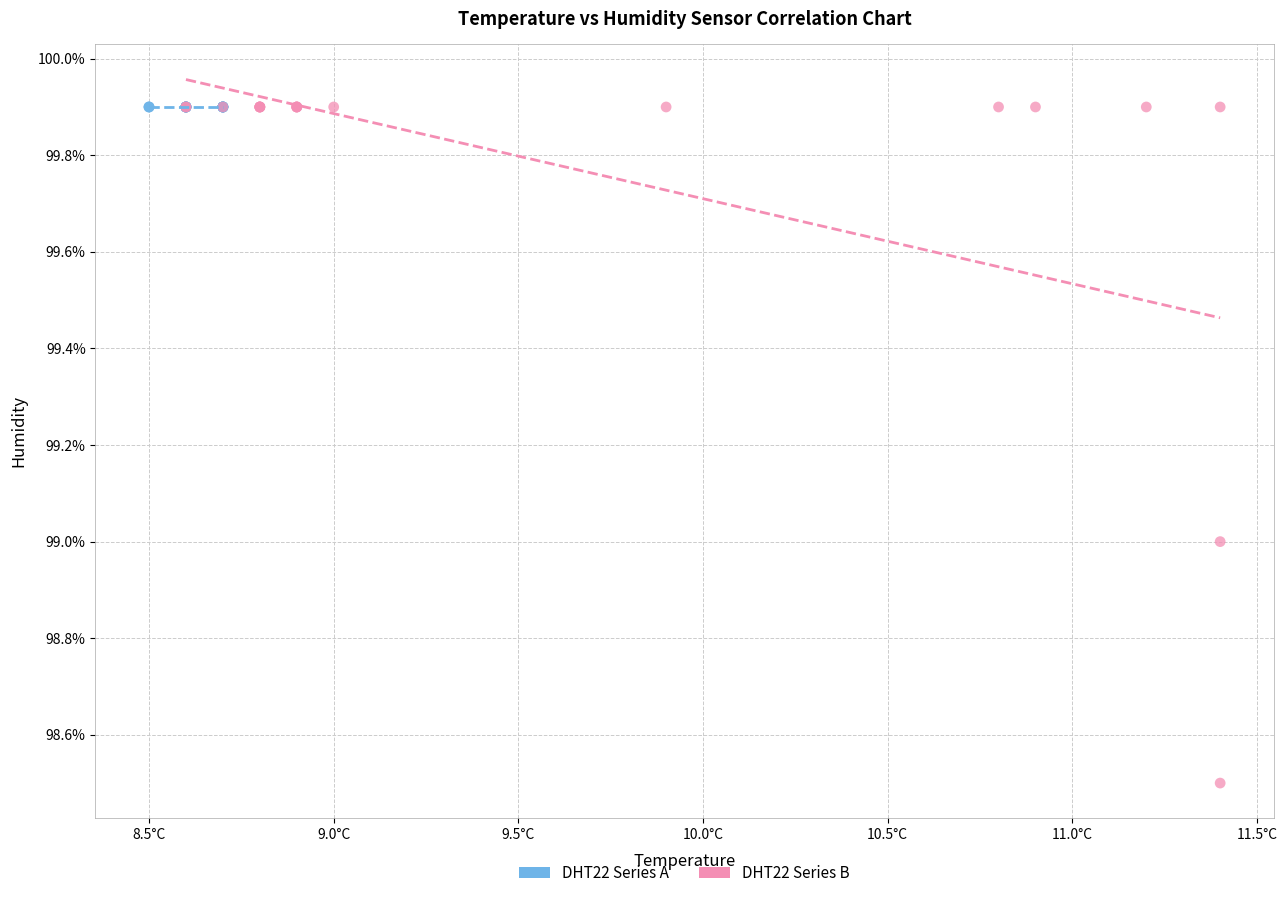

Which series reaches the minimum Y coordinate?

DHT22 Series B